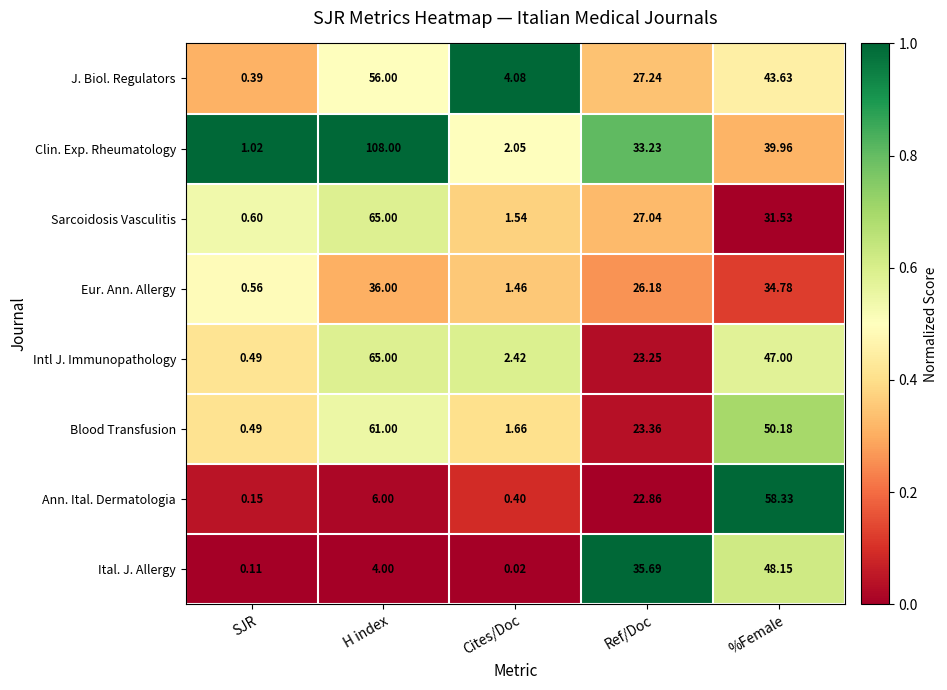

At which category is the sum across all series the highest?

H index